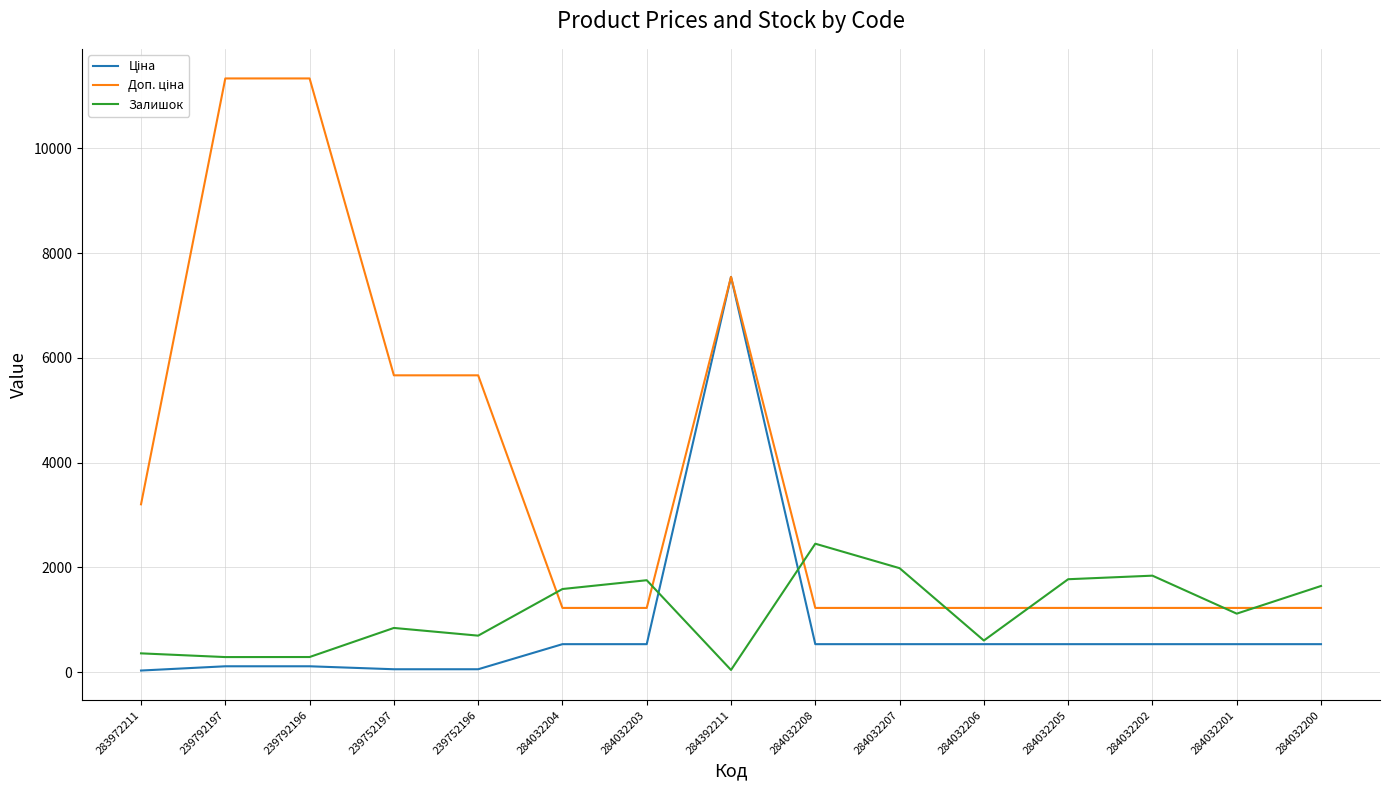

At which category is the sum across all series the highest?

284392211